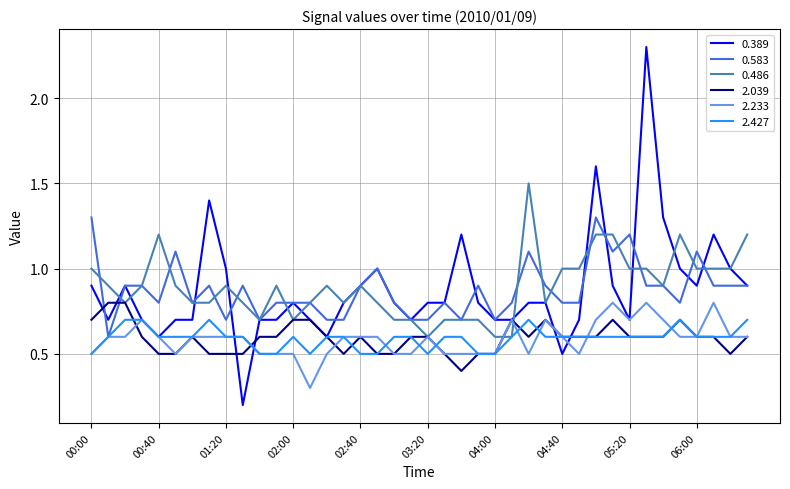

Reading right to left, what are all the values shown in this chart?

0.389: 0.9	1.0	1.2	0.9	1.0	1.3	2.3	0.7	0.9	1.6	0.7	0.5	0.8	0.8	0.7	0.7	0.8	1.2	0.8	0.8	0.7	0.8	1.0	0.9	0.8	0.6	0.7	0.8	0.7	0.7	0.2	1.0	1.4	0.7	0.7	0.6	0.7	0.9	0.7	0.9
0.583: 0.9	0.9	0.9	1.1	0.8	0.9	0.9	1.2	1.1	1.3	0.8	0.8	0.9	1.1	0.8	0.7	0.9	0.7	0.8	0.7	0.7	0.8	1.0	0.9	0.7	0.7	0.8	0.8	0.8	0.7	0.9	0.7	0.9	0.8	1.1	0.8	0.9	0.9	0.6	1.3
0.486: 1.2	1.0	1.0	1.0	1.2	0.9	1.0	1.0	1.2	1.2	1.0	1.0	0.8	1.5	0.6	0.6	0.7	0.7	0.7	0.6	0.7	0.7	0.8	0.9	0.8	0.9	0.8	0.7	0.9	0.7	0.8	0.9	0.8	0.8	0.9	1.2	0.9	0.8	0.9	1.0
2.039: 0.6	0.5	0.6	0.6	0.7	0.6	0.6	0.6	0.7	0.6	0.6	0.6	0.7	0.6	0.7	0.5	0.5	0.4	0.5	0.6	0.6	0.5	0.5	0.6	0.5	0.6	0.7	0.7	0.6	0.6	0.5	0.5	0.5	0.6	0.5	0.5	0.6	0.8	0.8	0.7
2.233: 0.6	0.6	0.8	0.6	0.6	0.7	0.8	0.7	0.8	0.7	0.5	0.6	0.7	0.5	0.7	0.5	0.5	0.5	0.5	0.6	0.5	0.5	0.6	0.6	0.6	0.5	0.3	0.5	0.5	0.5	0.6	0.6	0.6	0.6	0.5	0.6	0.7	0.6	0.6	0.5
2.427: 0.7	0.6	0.6	0.6	0.7	0.6	0.6	0.6	0.6	0.6	0.6	0.6	0.6	0.7	0.6	0.5	0.5	0.6	0.6	0.5	0.6	0.6	0.5	0.5	0.6	0.6	0.5	0.6	0.5	0.5	0.6	0.6	0.7	0.6	0.6	0.6	0.7	0.7	0.6	0.5